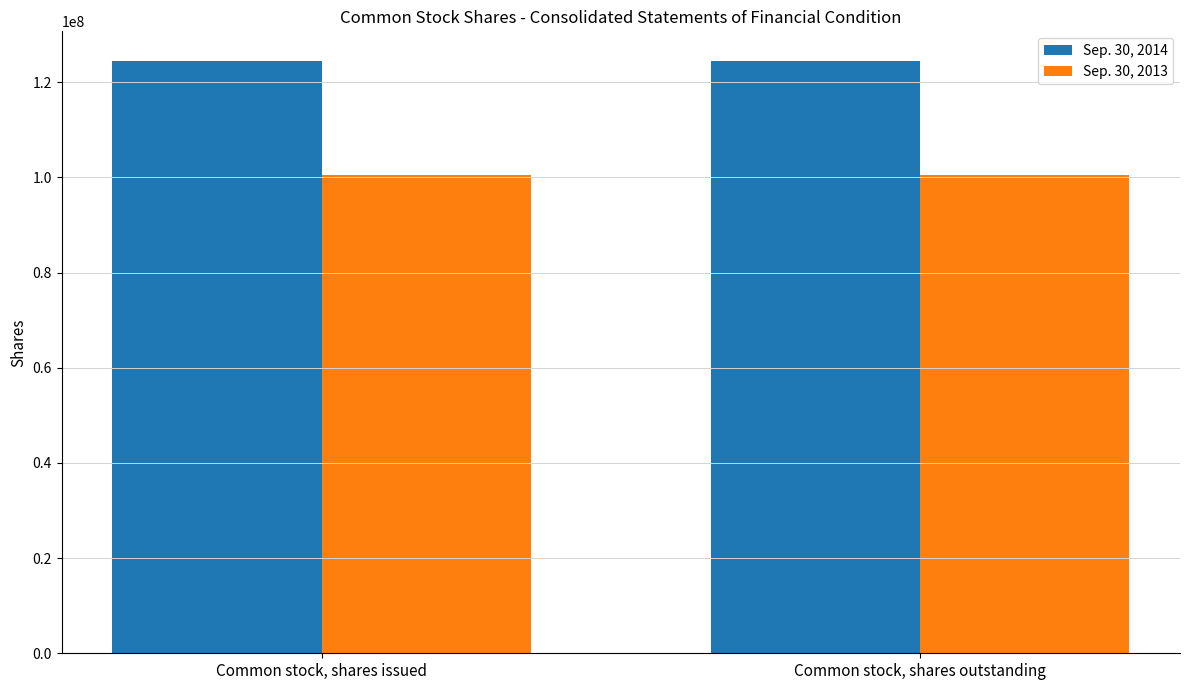

What is the sum of the Sep. 30, 2014 values at Common stock, shares issued and Common stock, shares outstanding?

248909566